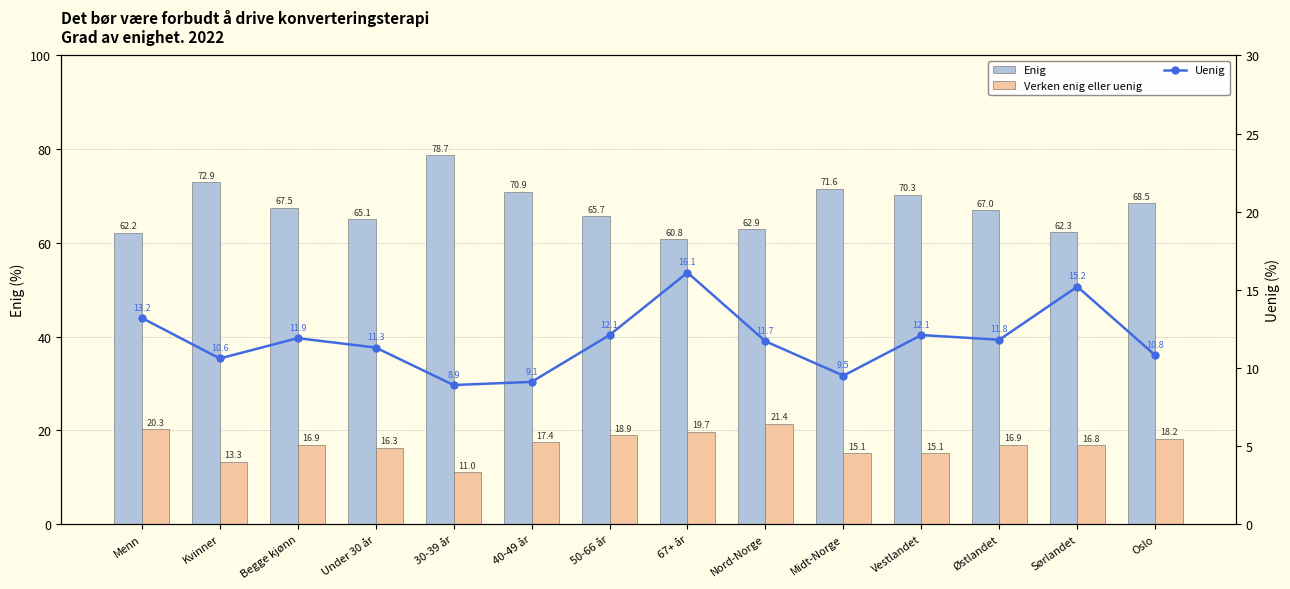

What are all the series names shown in the legend?

Enig, Verken enig eller uenig, Uenig